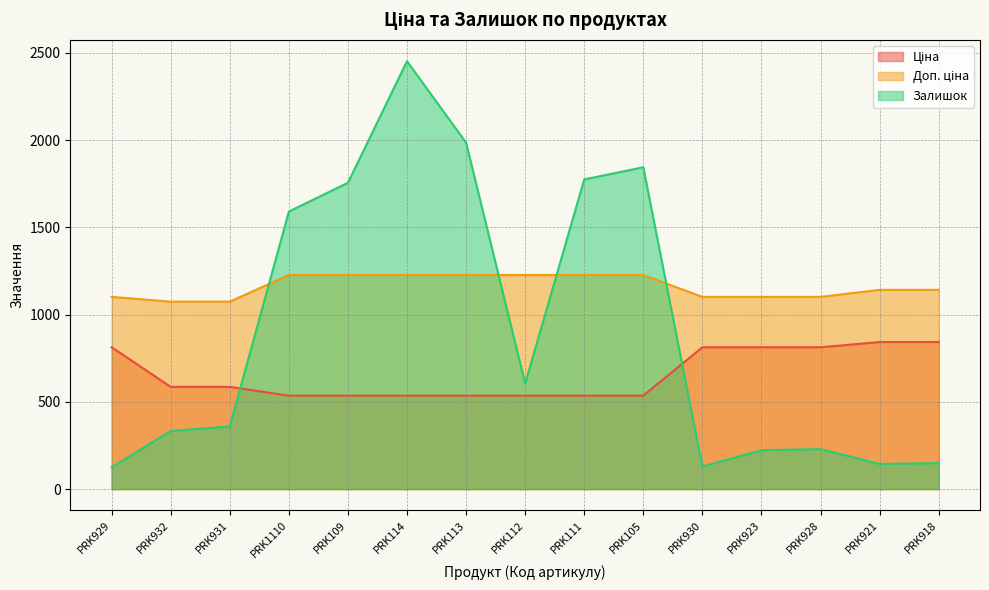

Rank the series by their maximum value, from lowest to highest.

Ціна, Доп. ціна, Залишок